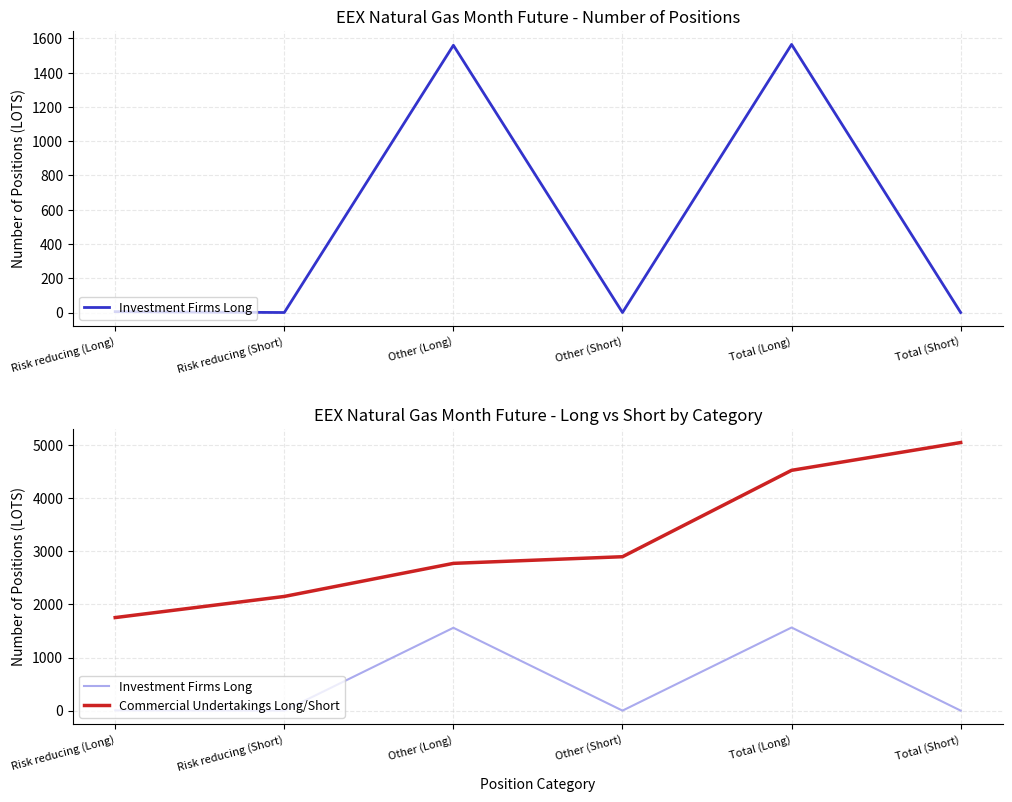

How many distinct data groups are displayed?

2